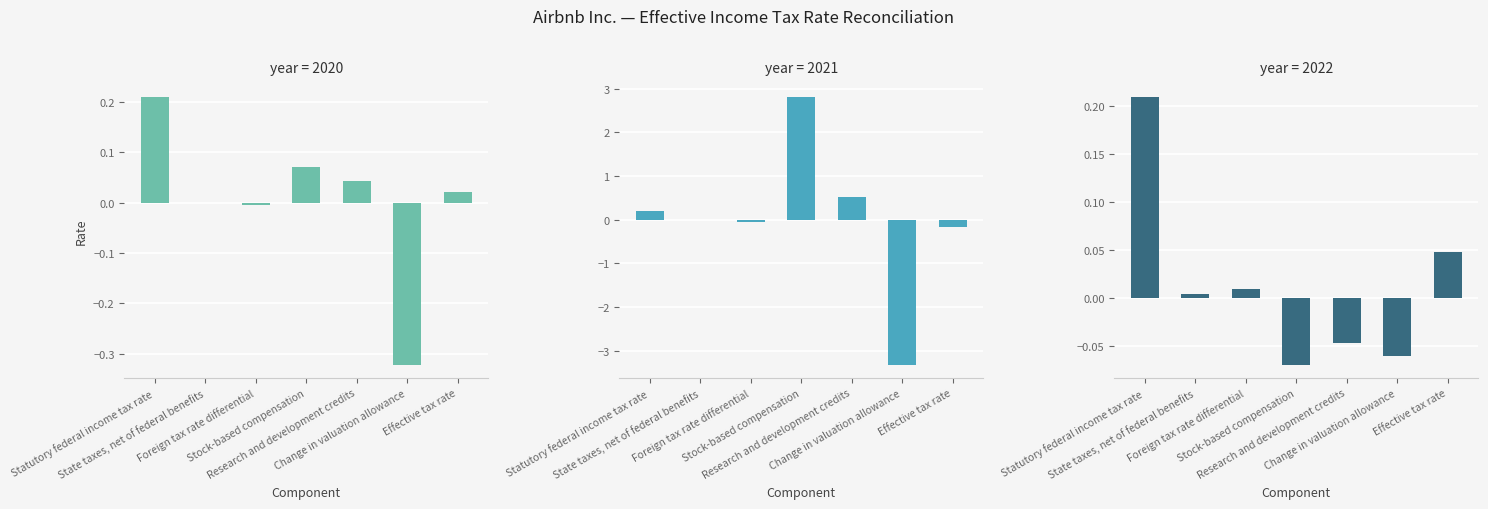

What is the sum of the 2020-12-31 values at Change in valuation allowance and Research and development credits?

-0.3